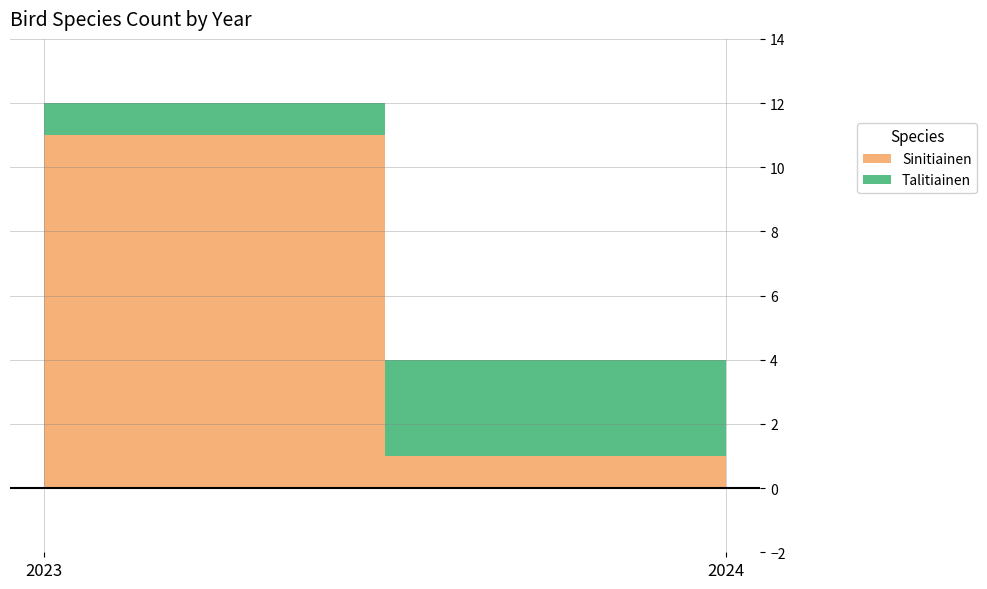

What is the value of the Talitiainen point at the 2nd from the left?

3